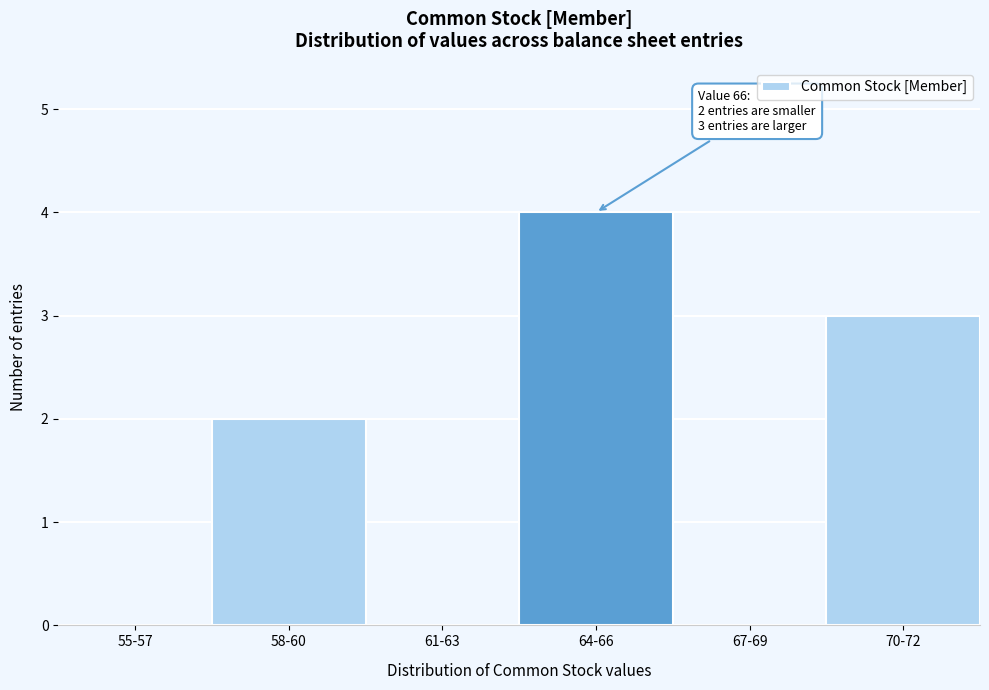

Reading left to right, list all the values displayed in this chart.

55-57=0	58-60=2	61-63=0	64-66=4	67-69=0	70-72=3